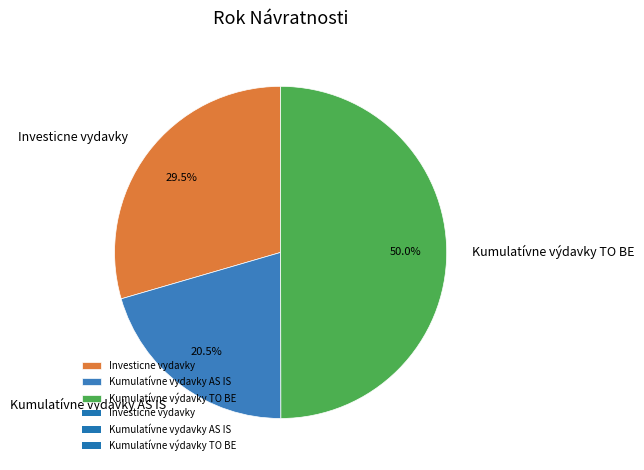

Do Kumulatívne výdavky TO BE and Kumulatívne vydavky AS IS together represent more than half of the pie?

Yes